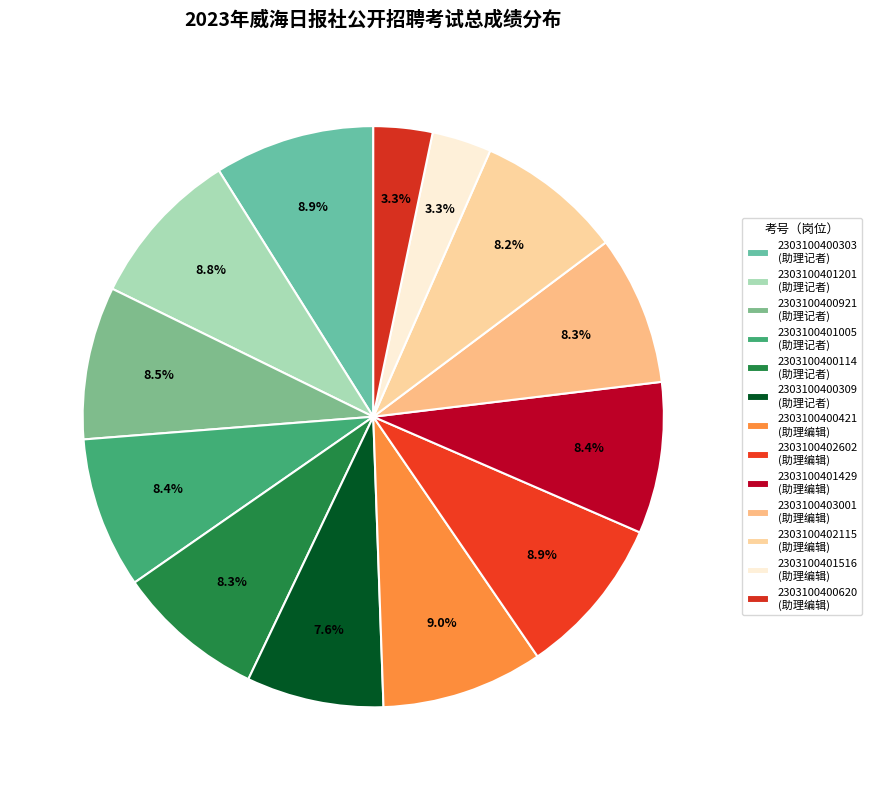

To the nearest percent, what is the difference between the 2303100402602 and 2303100403001 slice percentages?

1%